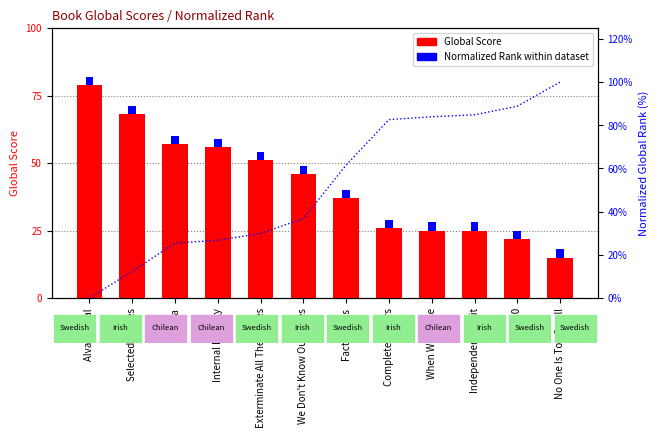

List the series in order of their overall mean, lowest first.

Normalized Rank, Global Score